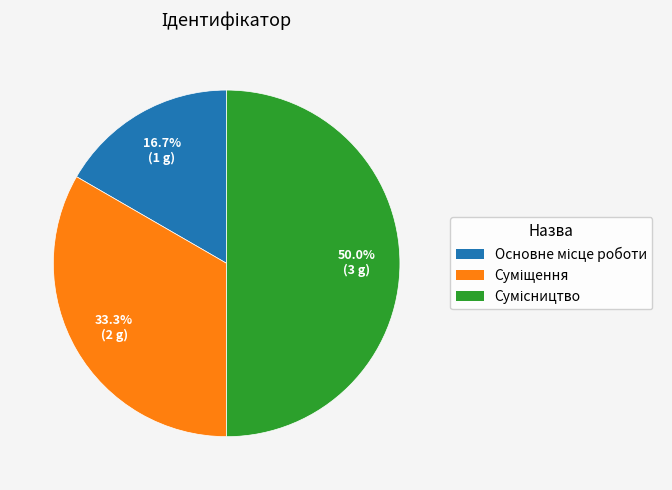

Rank the categories by value from lowest to highest.

Основне місце роботи, Суміщення, Сумісництво